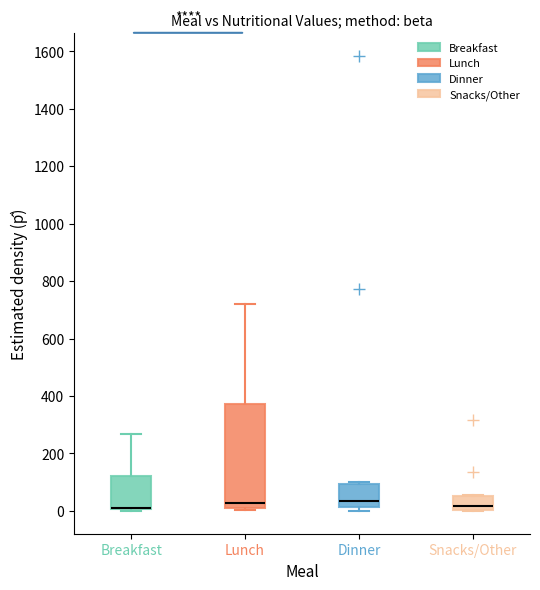

Reading left to right, read every box against the y-axis: the position of its median line, the range the box covers, and the ends of its whiskers. The values are not printed on the chart, so give them approximately, as read against the axis.

Breakfast: median 20 (drawn on the box's lower edge), box 0 to 120, whiskers 0 (just below the box's lower edge) to 260
Lunch: median 20, box 0 to 380, whiskers 0 (just below the box's lower edge) to 720
Dinner: median 40, box 20 to 100, whiskers 0 to 100 (just above the box's upper edge)
Snacks/Other: median 20, box 0 to 60, whiskers 0 to 60